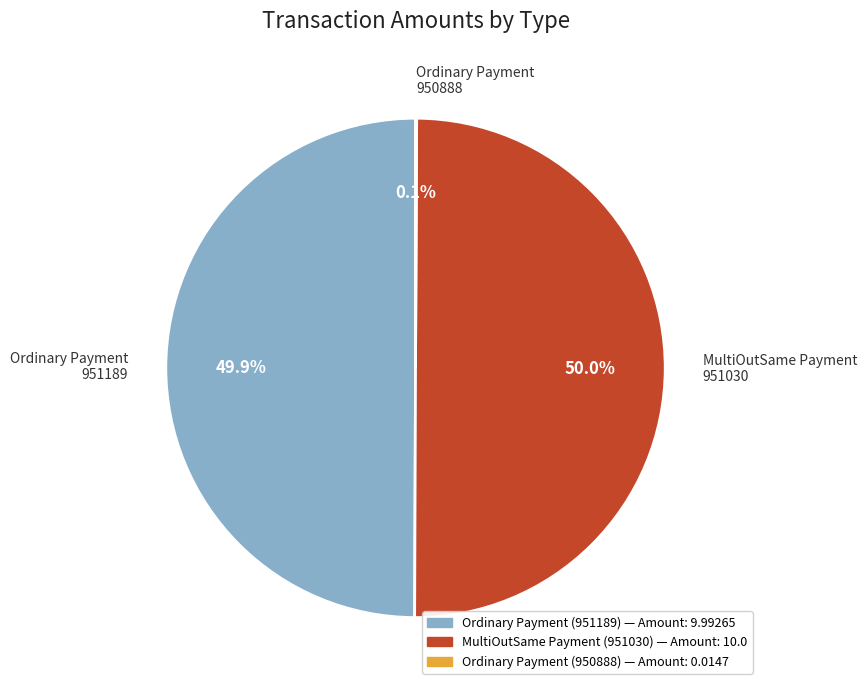

What portion of the pie excludes MultiOutSame Payment 951030?

50.0%